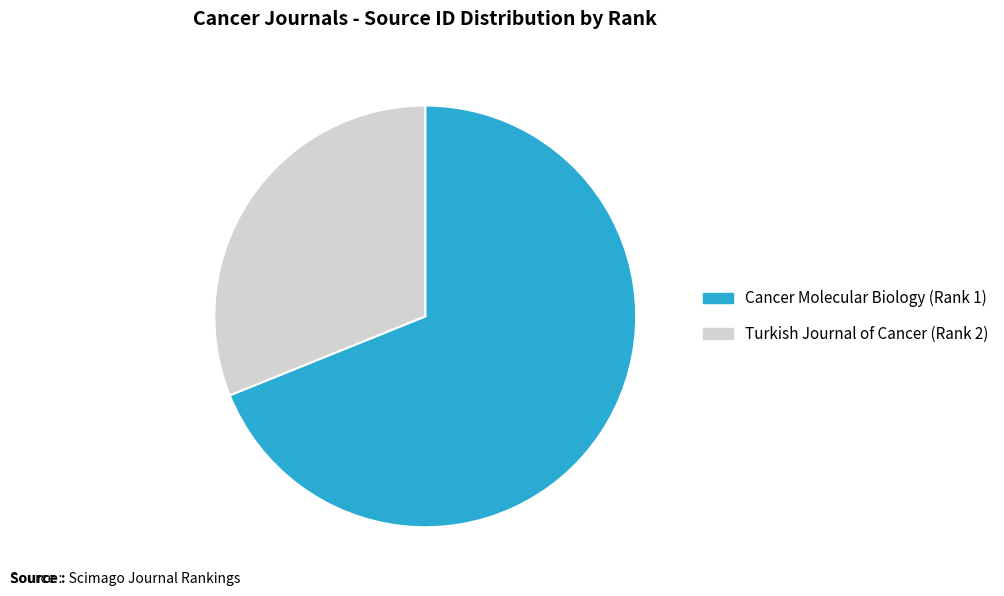

Is it true that Turkish Journal of Cancer (Rank 2) is 36% of the pie?

False